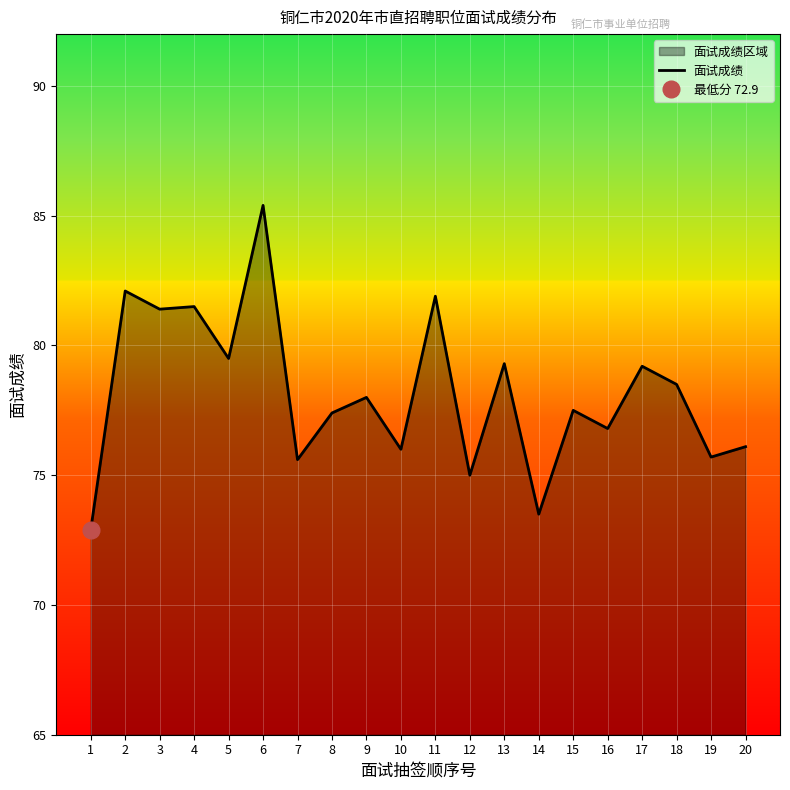

What is the average value?

78.2